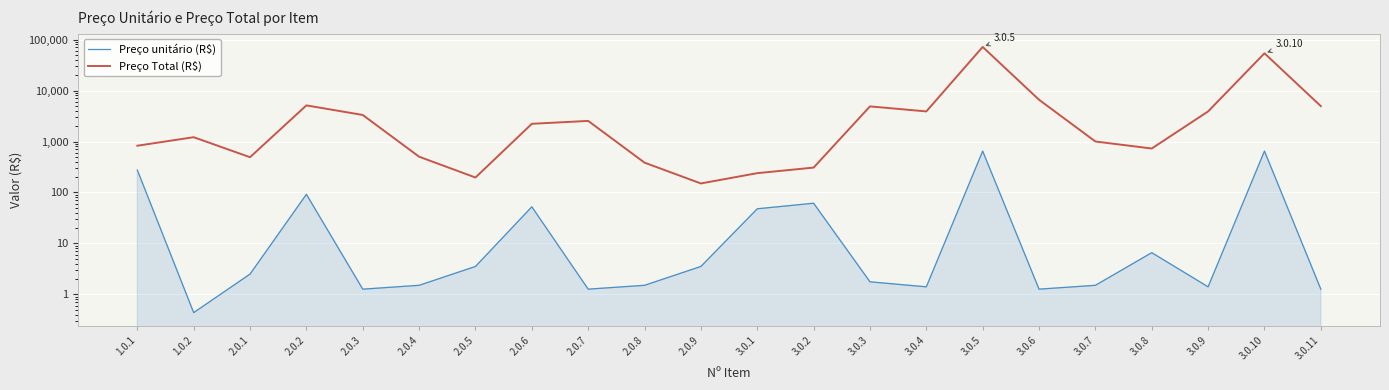

List the series in order of their overall mean, highest first.

Preço Total (R$), Preço unitário (R$)